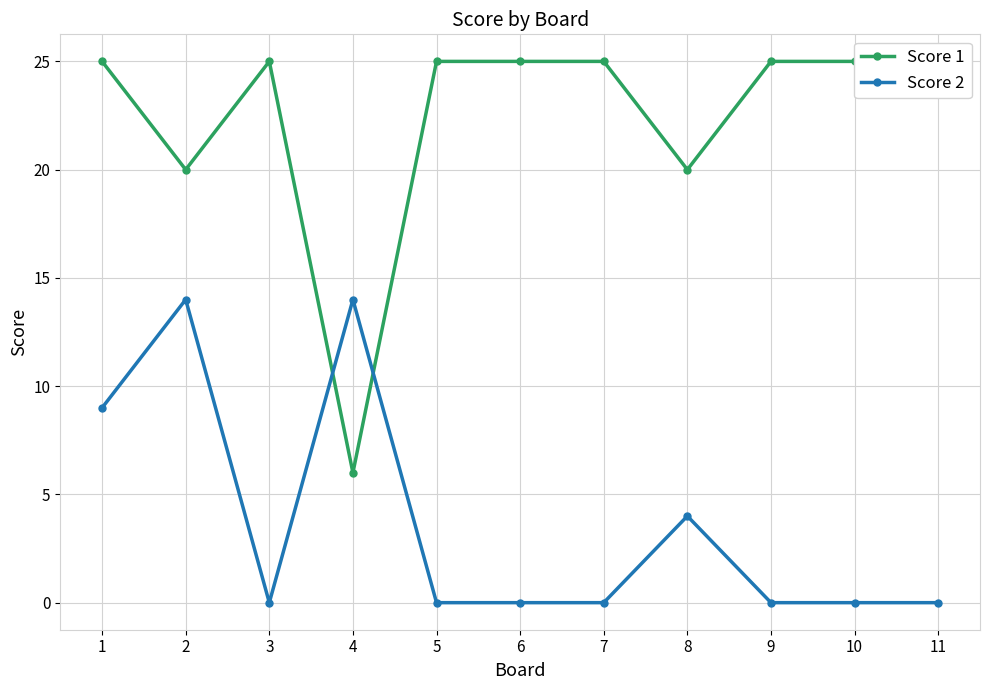

How many lines are shown in the chart?

2